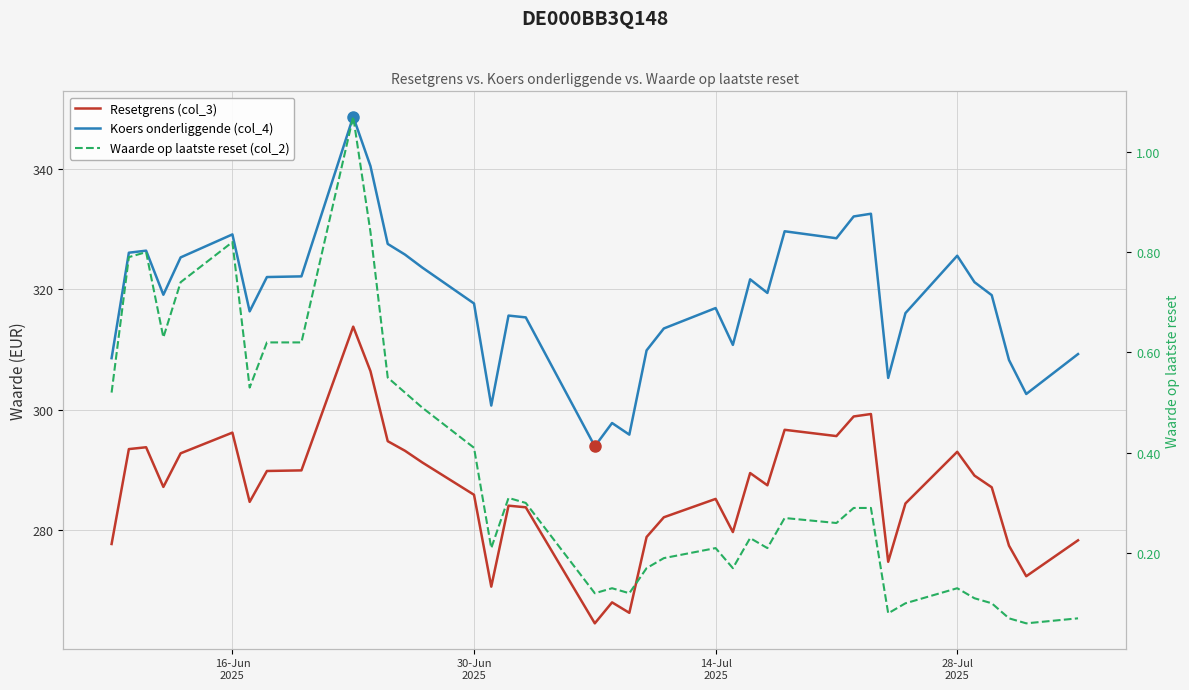

List the series in order of their peak value, lowest first.

Waarde op laatste reset (col_2), Resetgrens (col_3), Koers onderliggende (col_4)